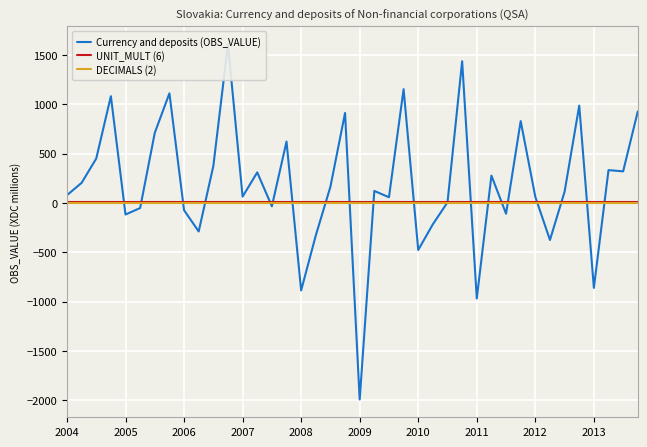

The UNIT_MULT (6) series shows 6 at 2013. True or false?

True